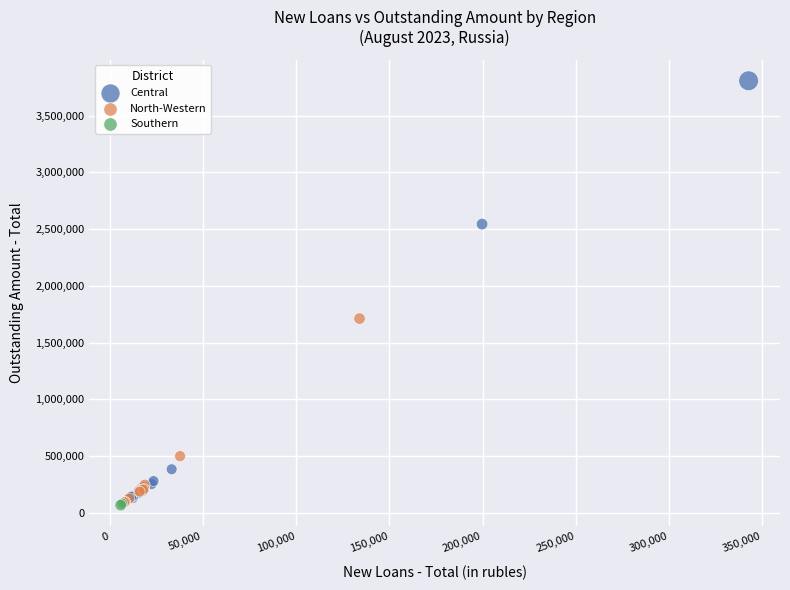

What are all the series names shown in the legend?

Central, North-Western, Southern